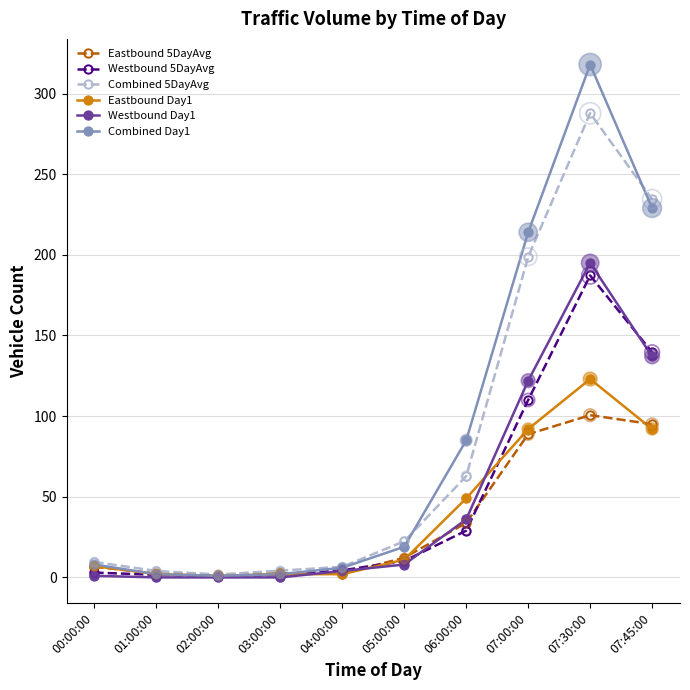

What is the total value across all series at 04:00:00?

25.2